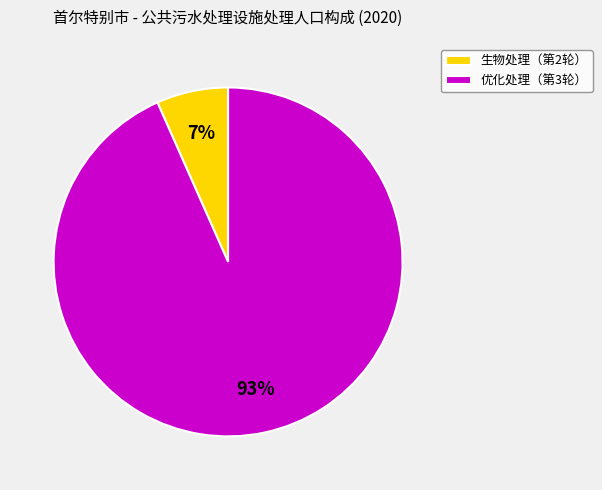

Rank the categories by value from lowest to highest.

生物处理（第2轮）, 优化处理（第3轮）